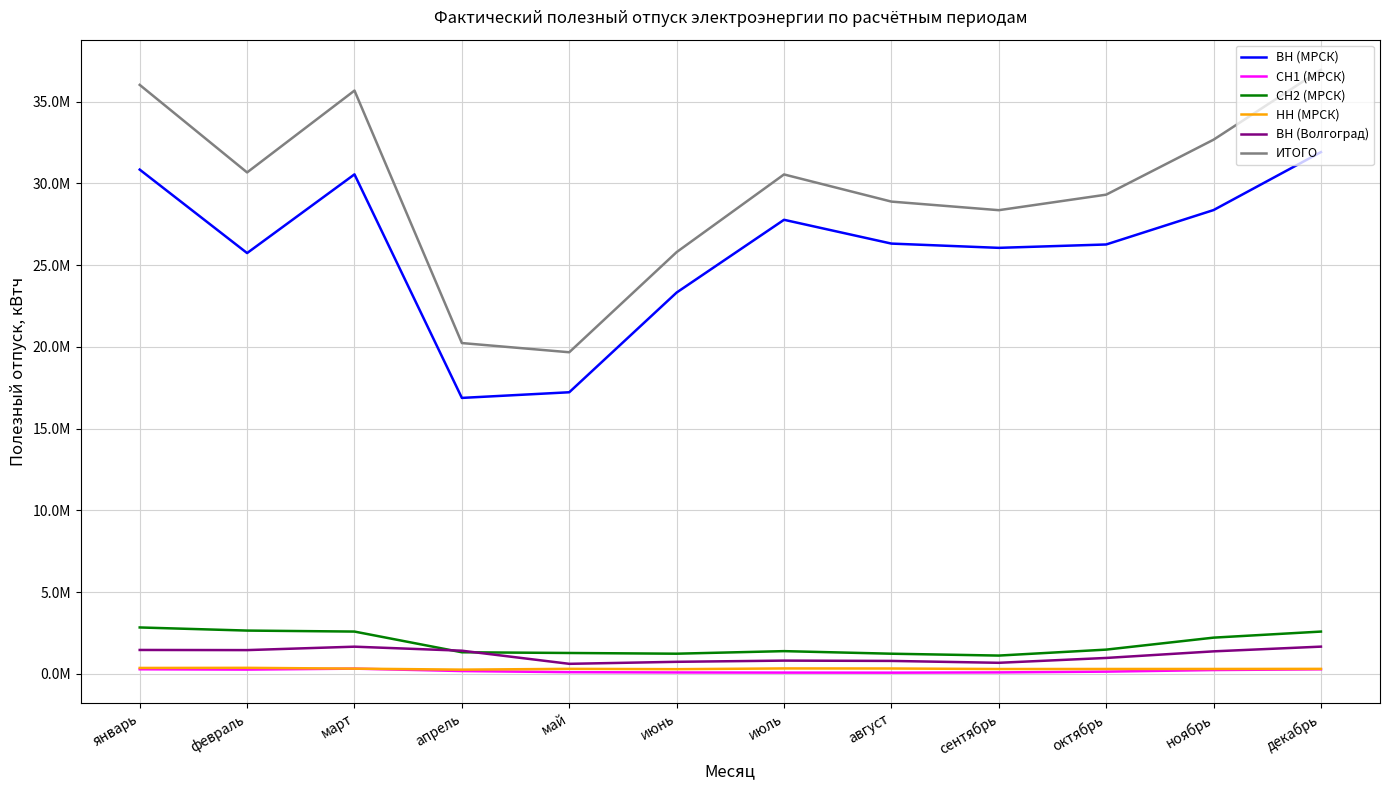

True or false: ИТОГО and ВН (Волгоград) cross at least once.

False